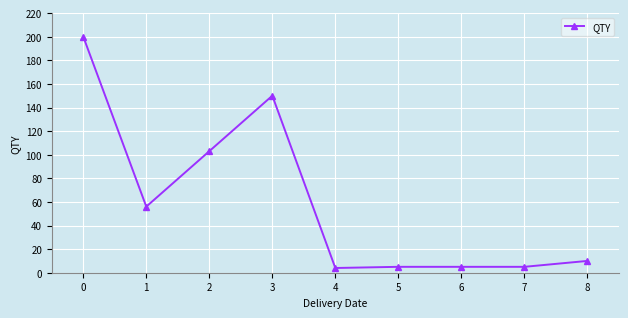

What is the maximum value shown in the chart?

200